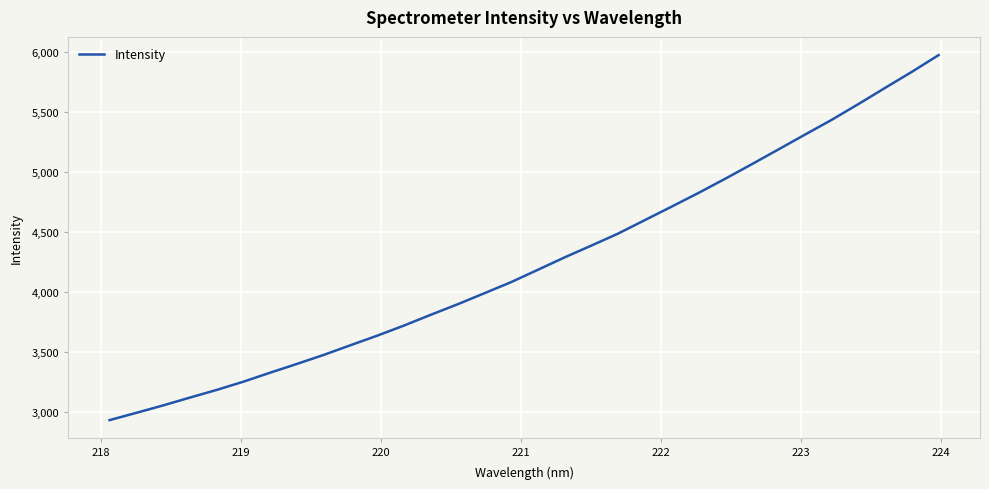

True or false: there are more than 2 points higher than both neighbors.

False